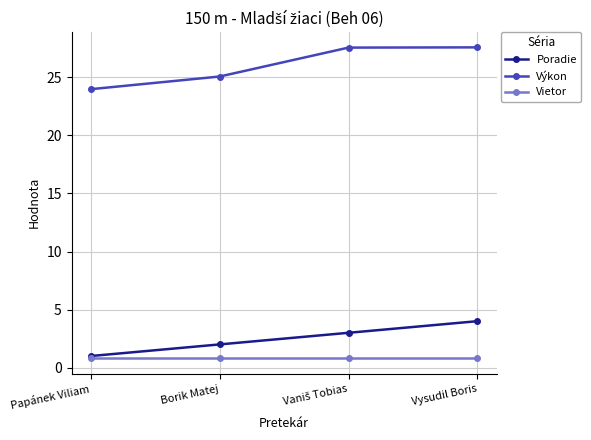

True or false: Výkon and Vietor intersect in this chart.

False